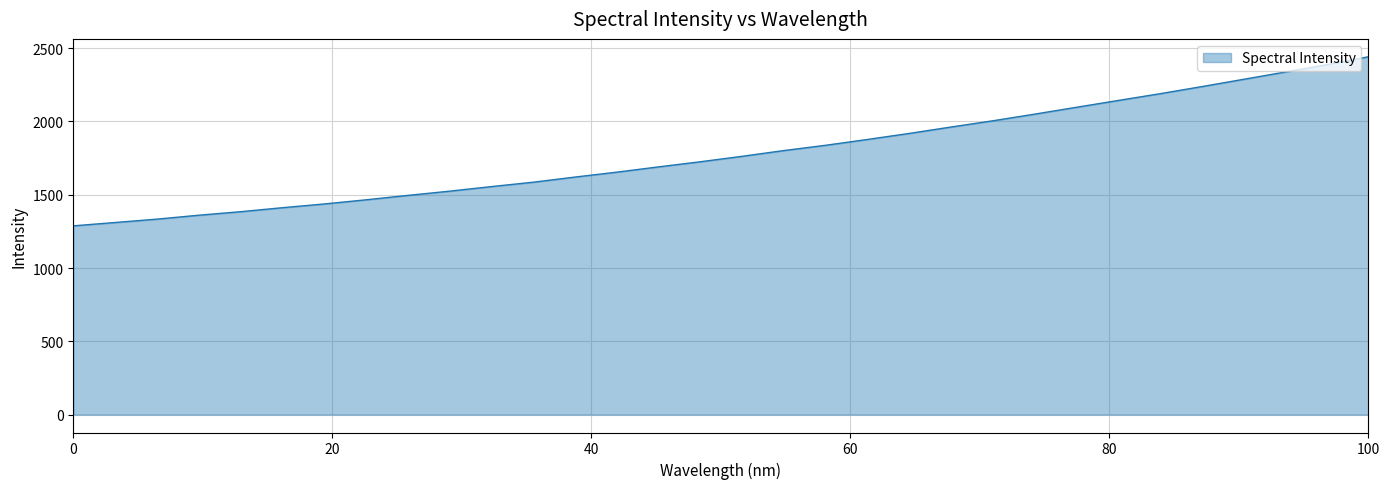

What is the difference between the maximum and minimum values?

1153.5